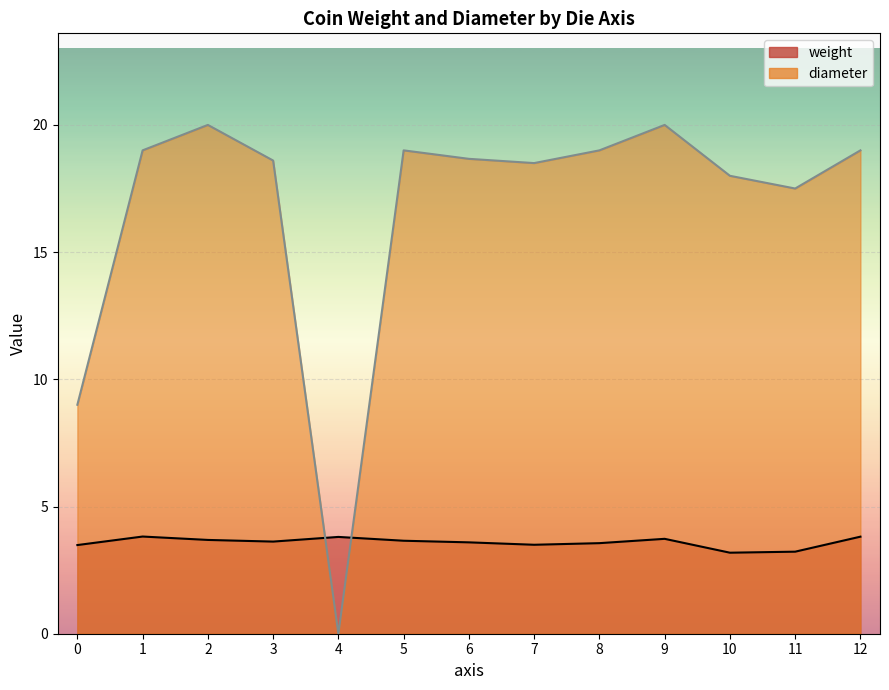

True or false: weight and diameter intersect in this chart.

True